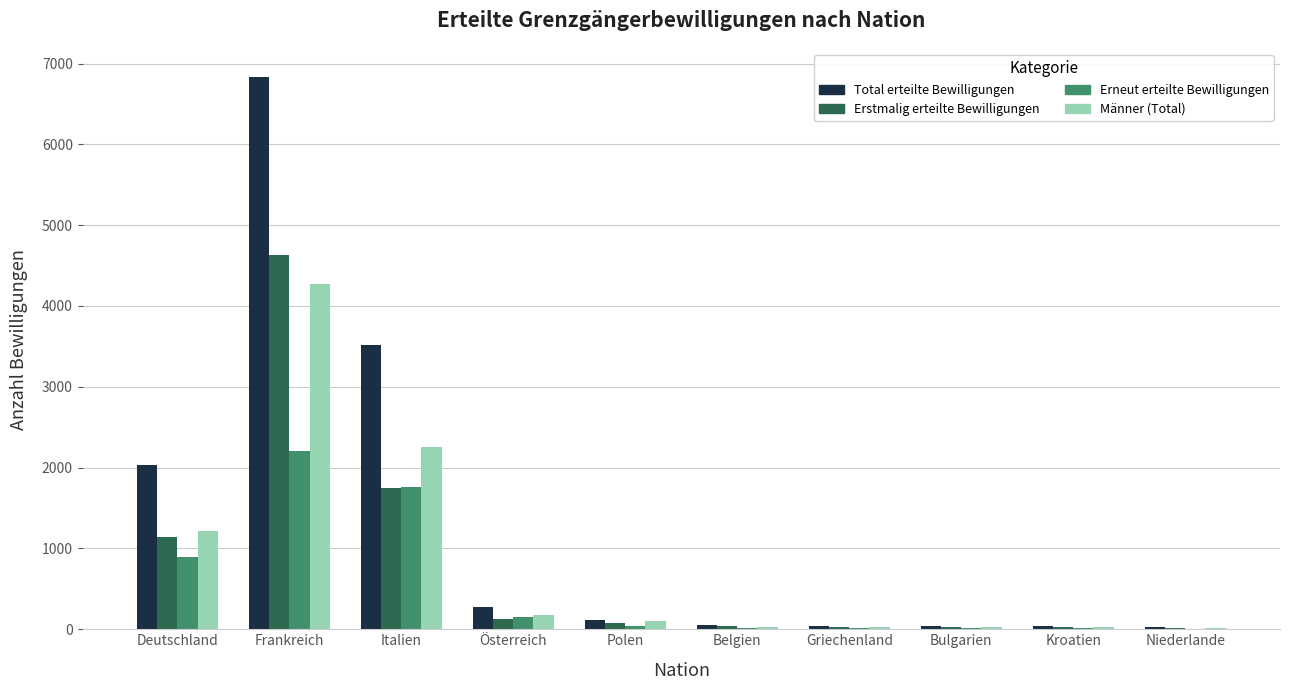

What value does the Männer (Total) series have at Frankreich?

4268